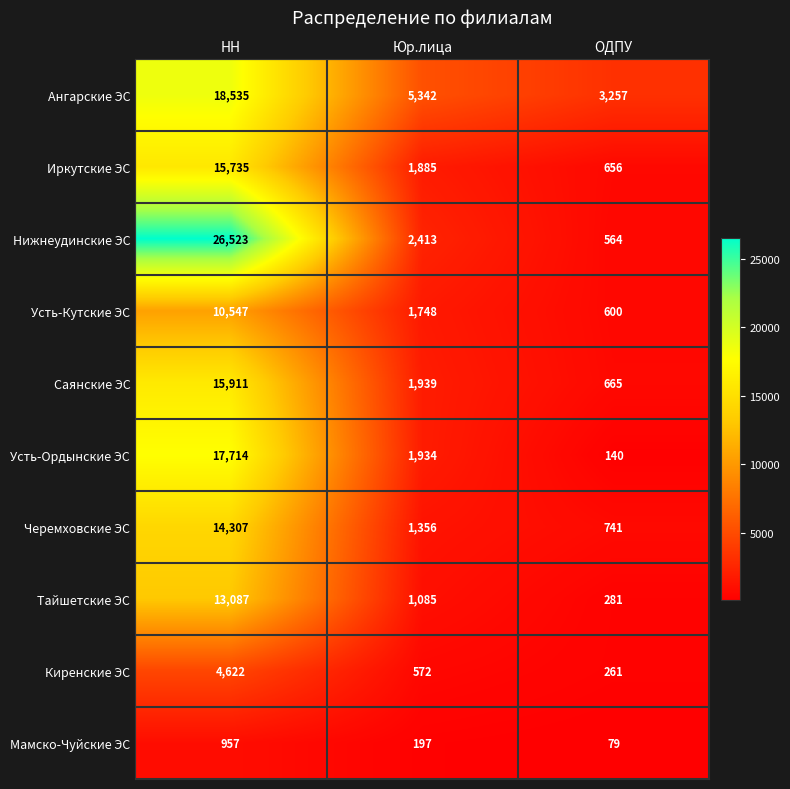

At which category is the sum across all series the highest?

НН